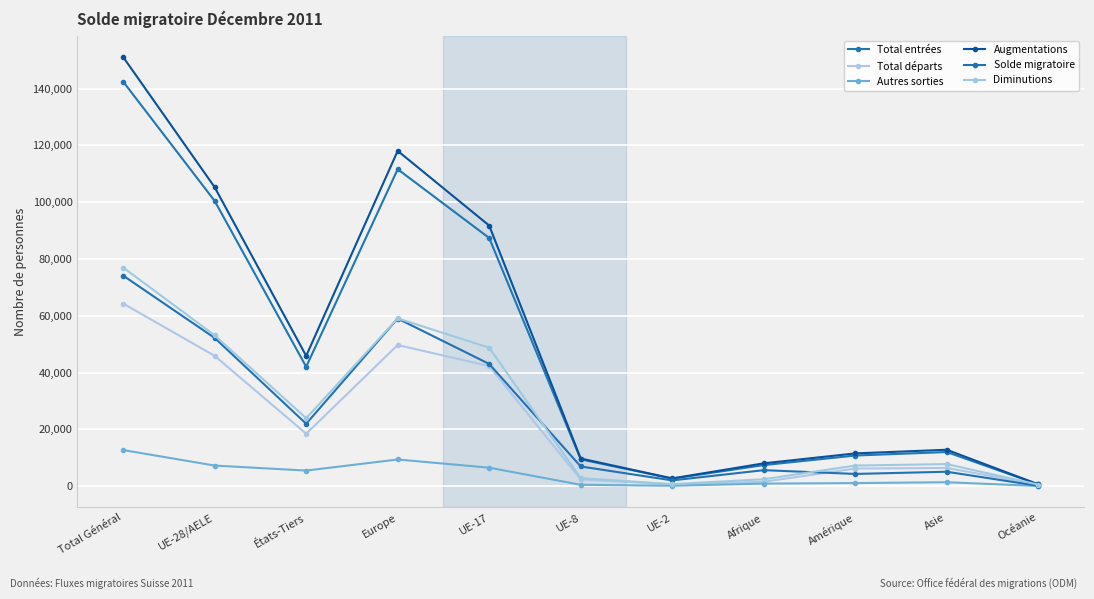

At which category does the chart reach its peak across all series?

Total Général